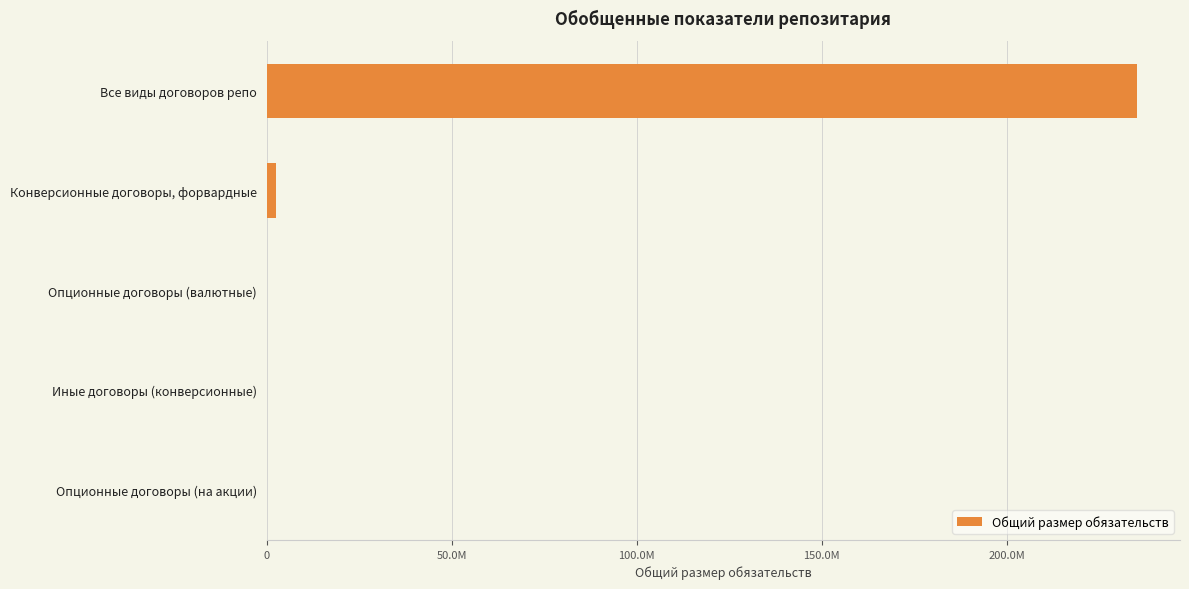

What is the greatest value displayed?

235075949.7